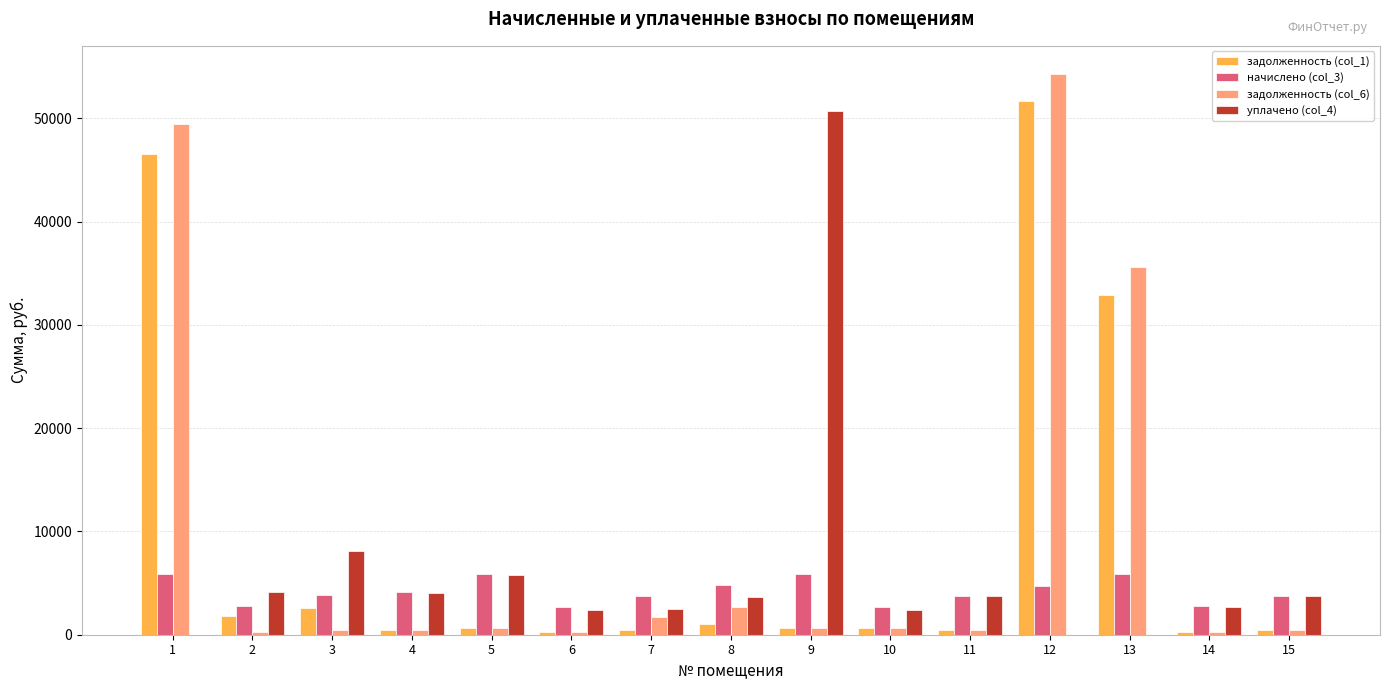

Are the bars horizontal?

No